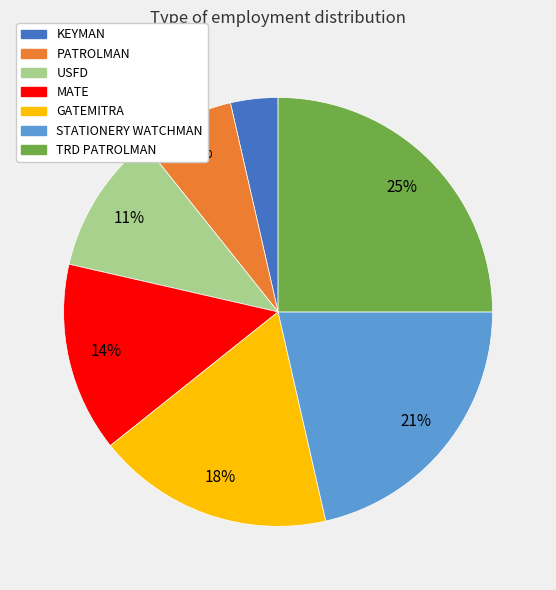

Count the number of slices in the pie.

7